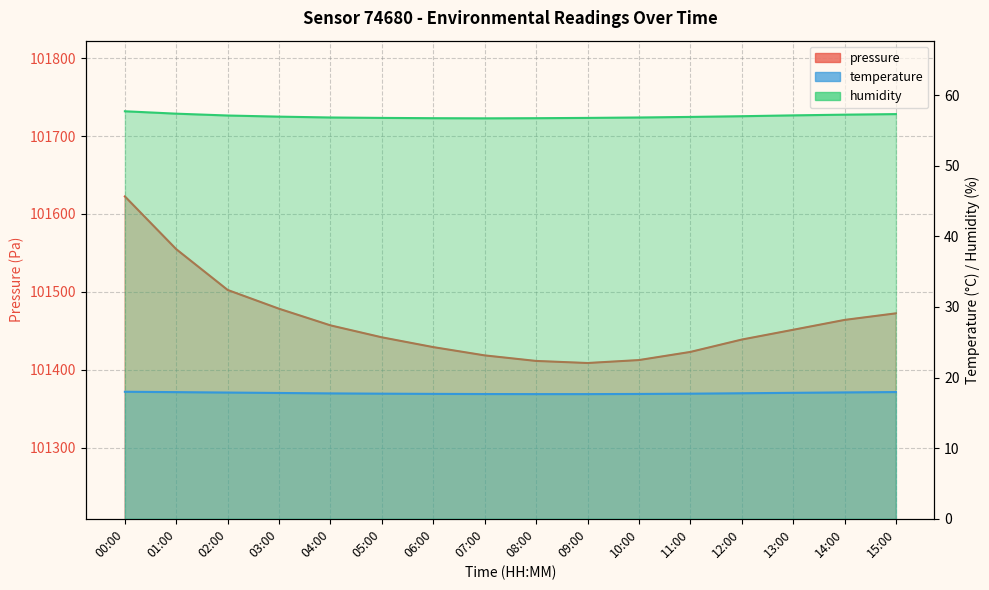

How many interior local valleys does the pressure series have?

1